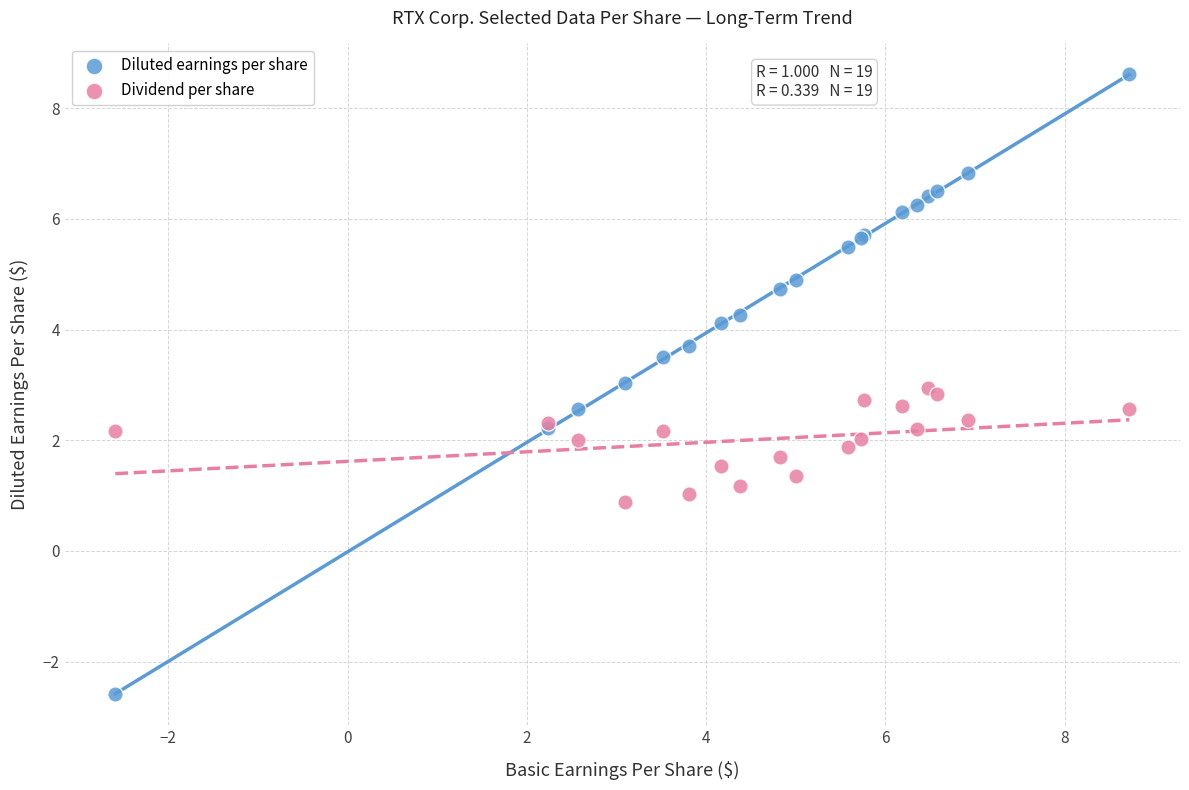

Which series contains the lowest Y value?

Diluted earnings per share